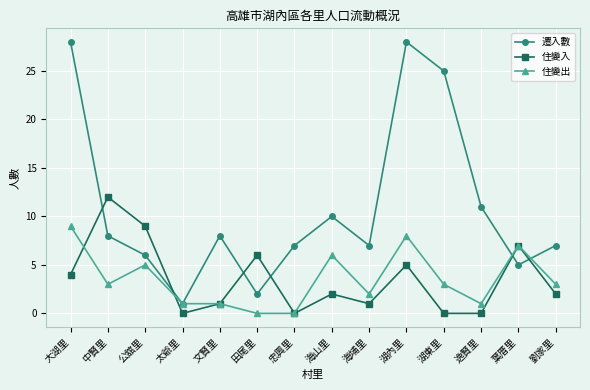

At which category does 住變入 reach its first local peak?

中賢里